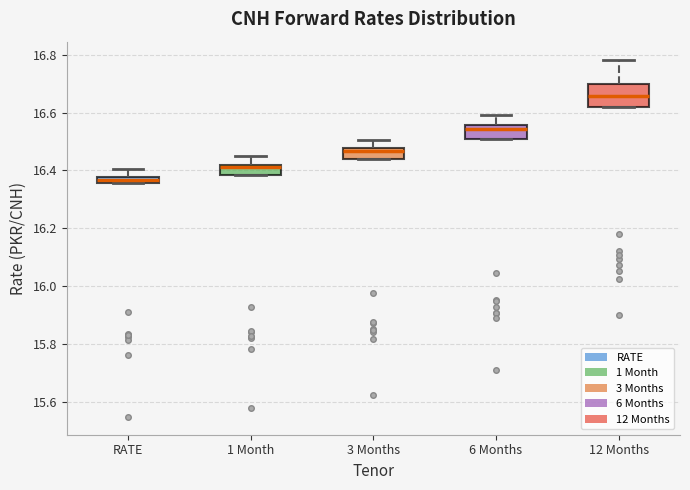

Comparing the boxes themselves (not the whiskers), which one is the tallest?

12 Months